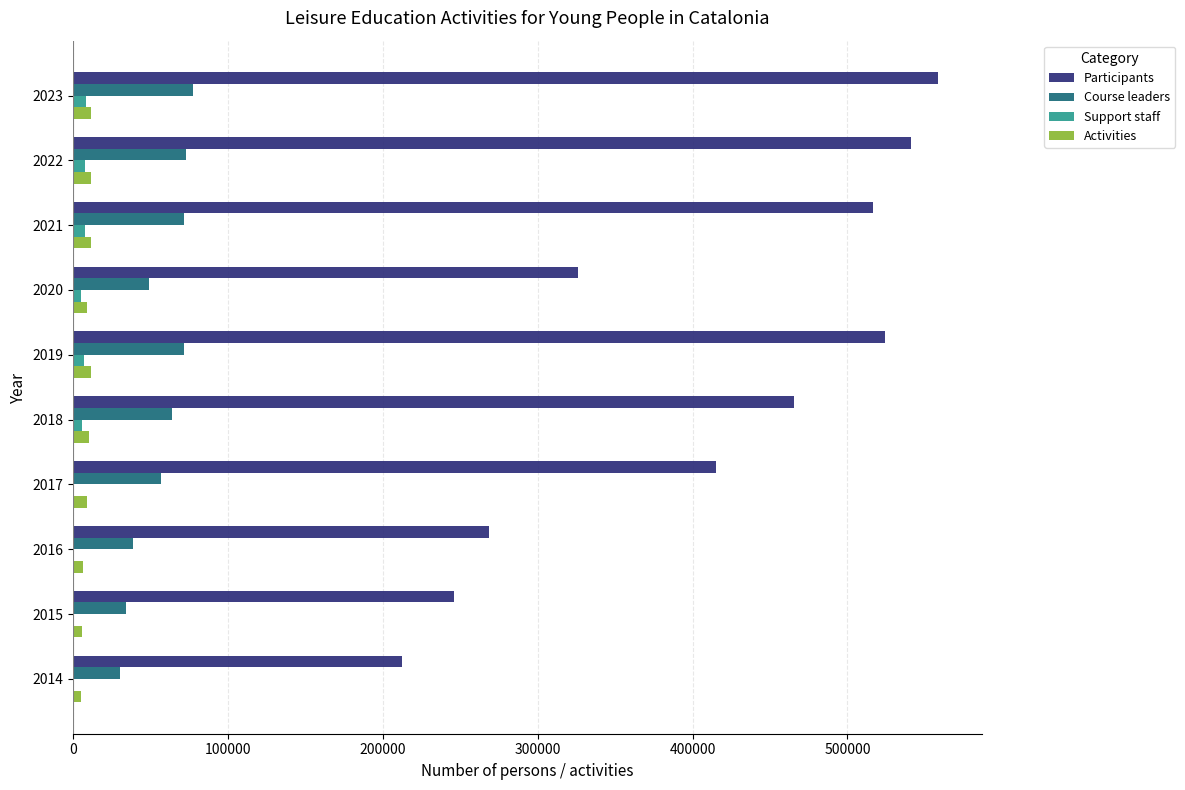

What is the greatest value displayed?

558741